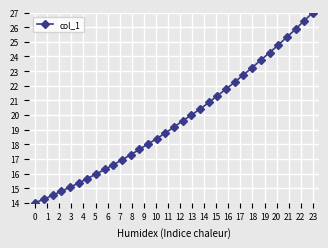

True or false: there are more than 2 points higher than both neighbors.

False